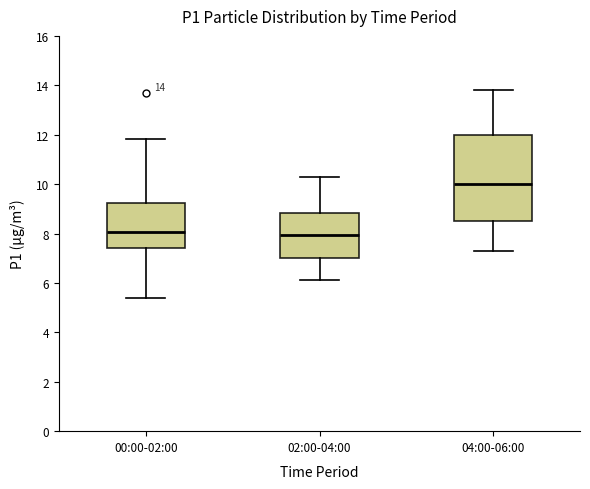

Which box's median line is the highest?

04:00-06:00